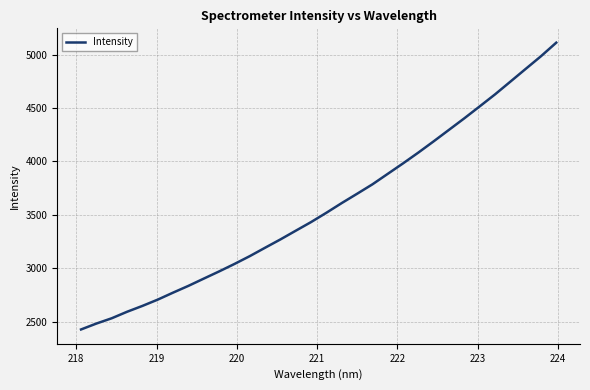

What is the minimum value shown in the chart?

2427.1